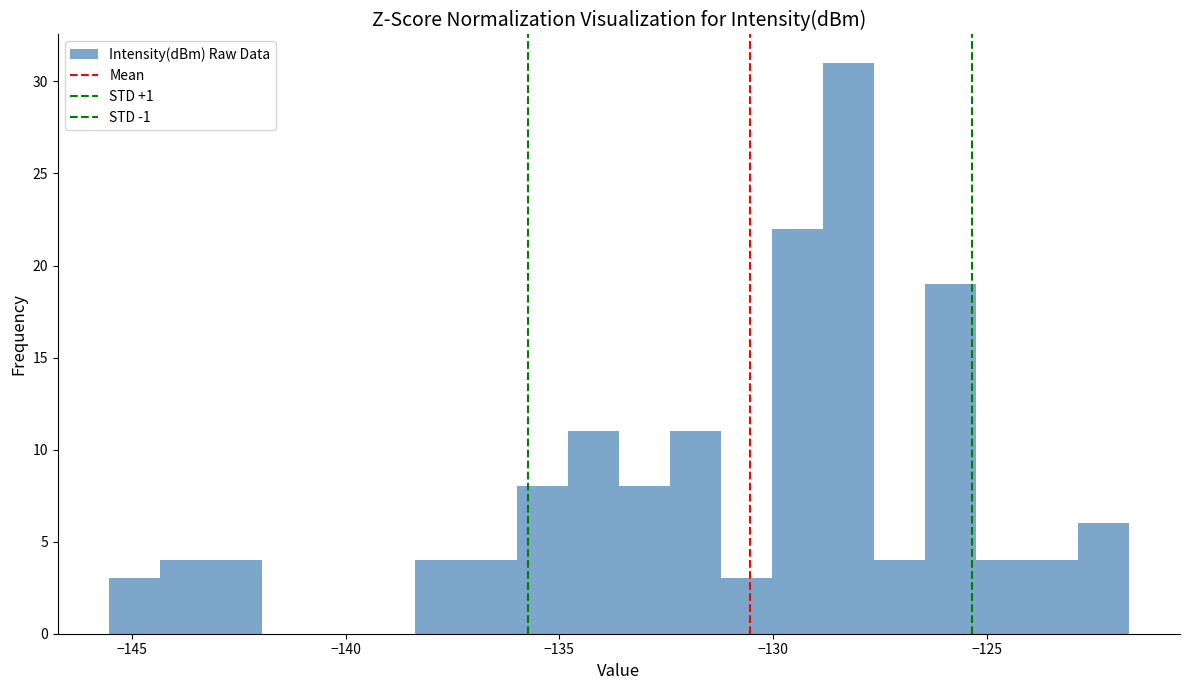

Read against the x-axis, roughly where is the centre of the tallest bar?

-128.0